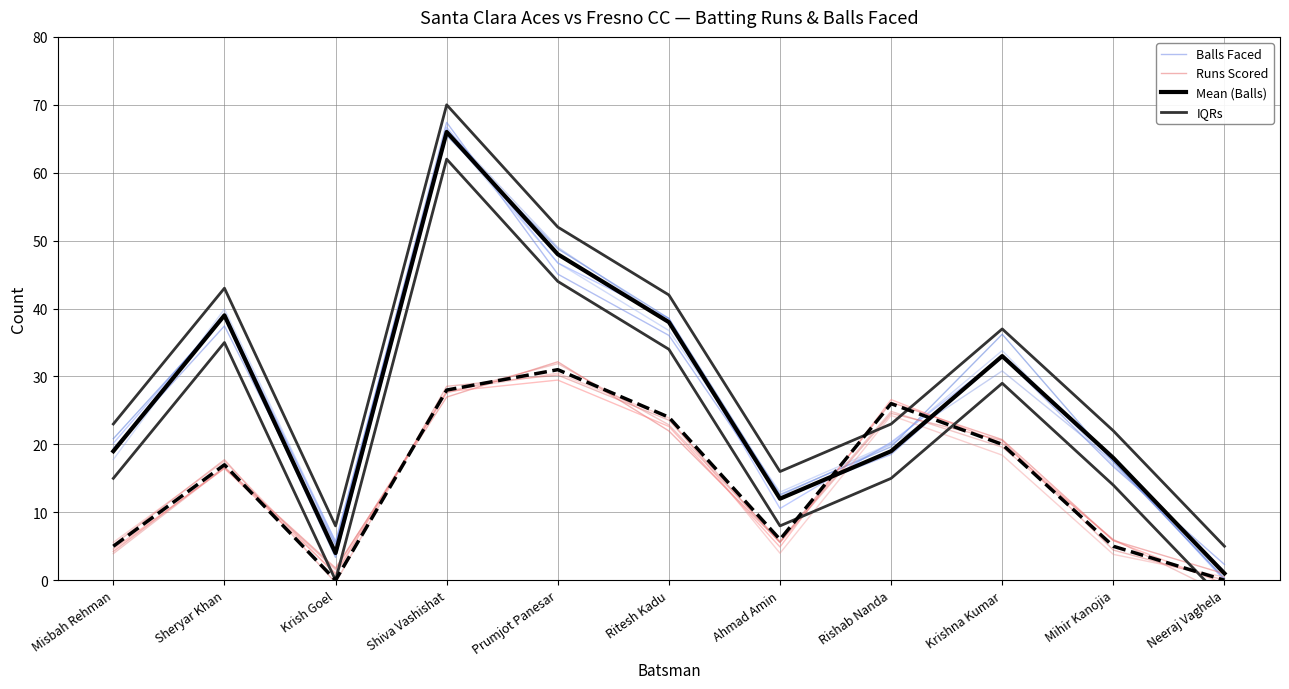

What value does the Mean (Balls) series have at Sheryar Khan?

39.0